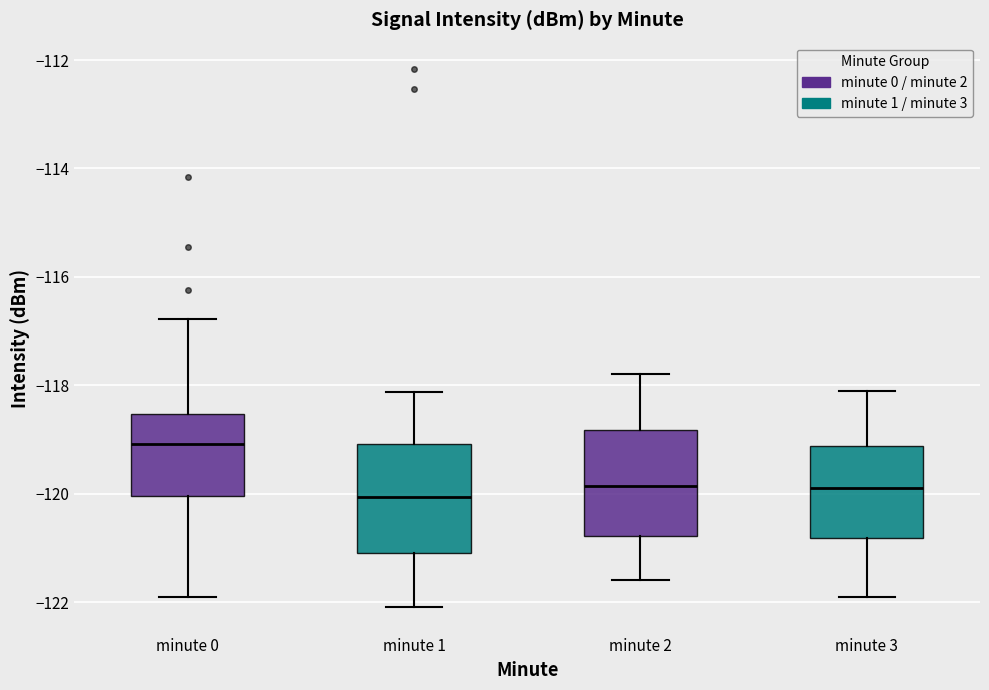

Reading left to right, transcribe this box plot: for each box, give where its median line is, the range the box spans, and where its two whiskers end, as read against the y-axis. The values are not printed on the chart, so give them approximately, as read against the axis.

minute 0: median -119.0, box -120.0 to -118.6, whiskers -122.0 to -116.8
minute 1: median -120.0, box -121.0 to -119.0, whiskers -122.0 to -118.2
minute 2: median -119.8, box -120.8 to -118.8, whiskers -121.6 to -117.8
minute 3: median -119.8, box -120.8 to -119.2, whiskers -121.8 to -118.0